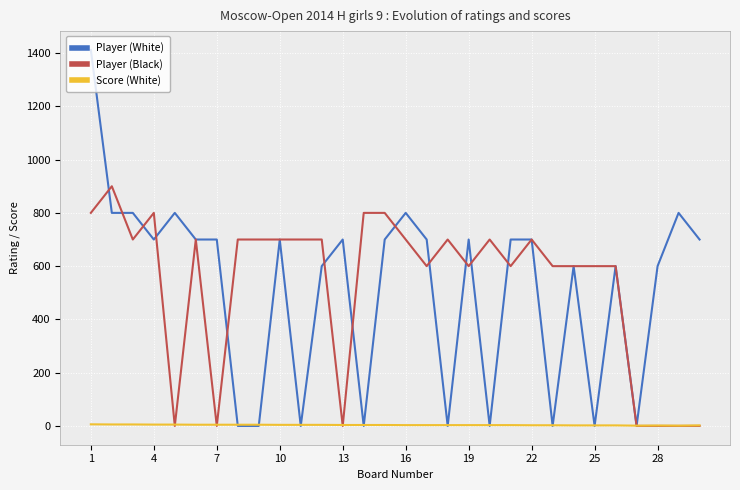

What is the lowest value of the Score (White) series?

1.0